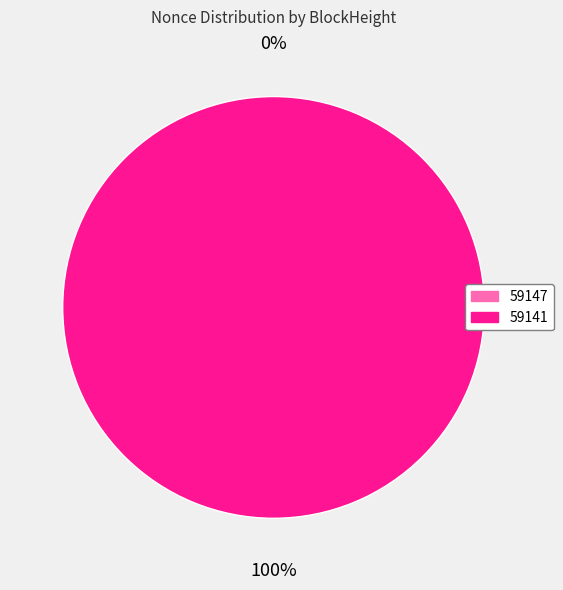

The 59141 slice represents 100% of the pie. True or false?

True